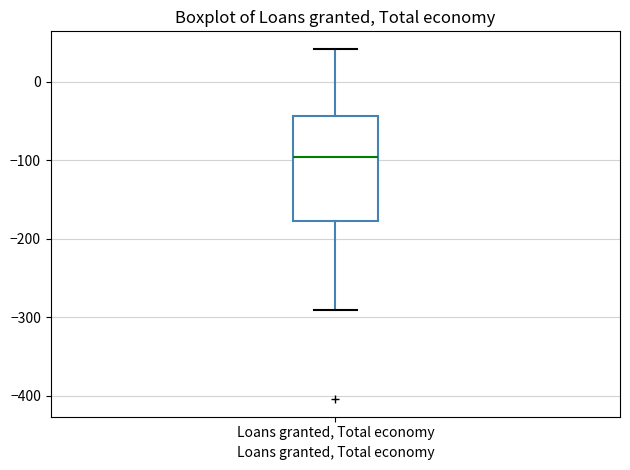

Where does the lower whisker of the box for Loans granted, Total economy end on the y-axis? The values are not printed on the chart, so give them approximately, as read against the axis.

-290